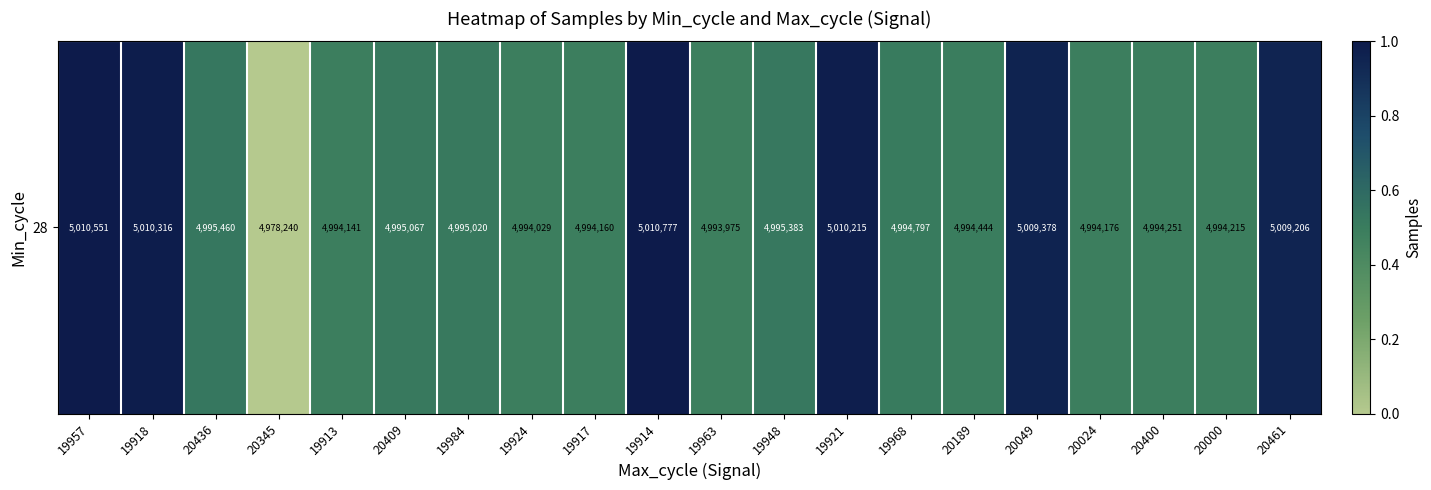

Which category has the lowest value across all series?

20345